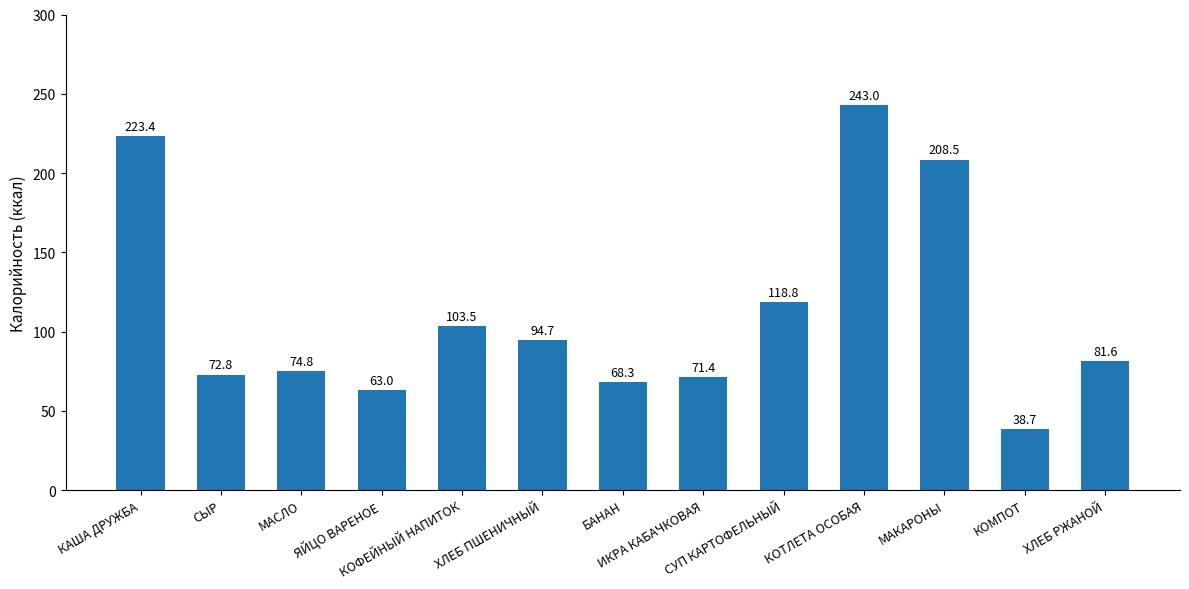

The chart shows a value of 123.9 at ИКРА КАБАЧКОВАЯ. True or false?

False